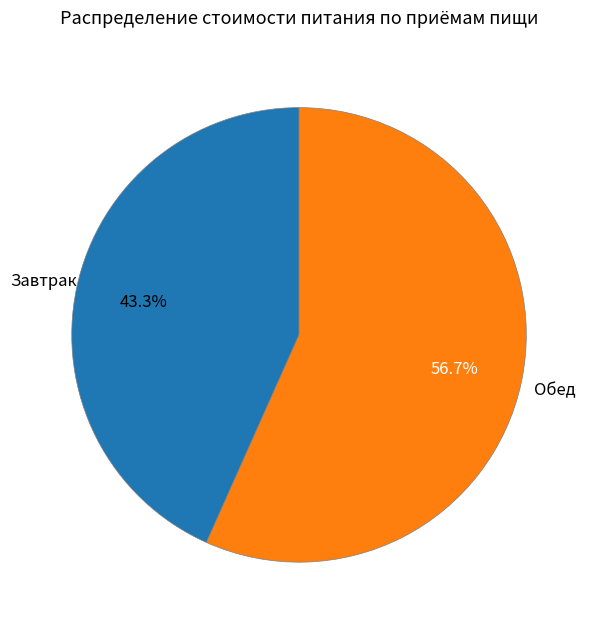

How many segments does this pie chart have?

2